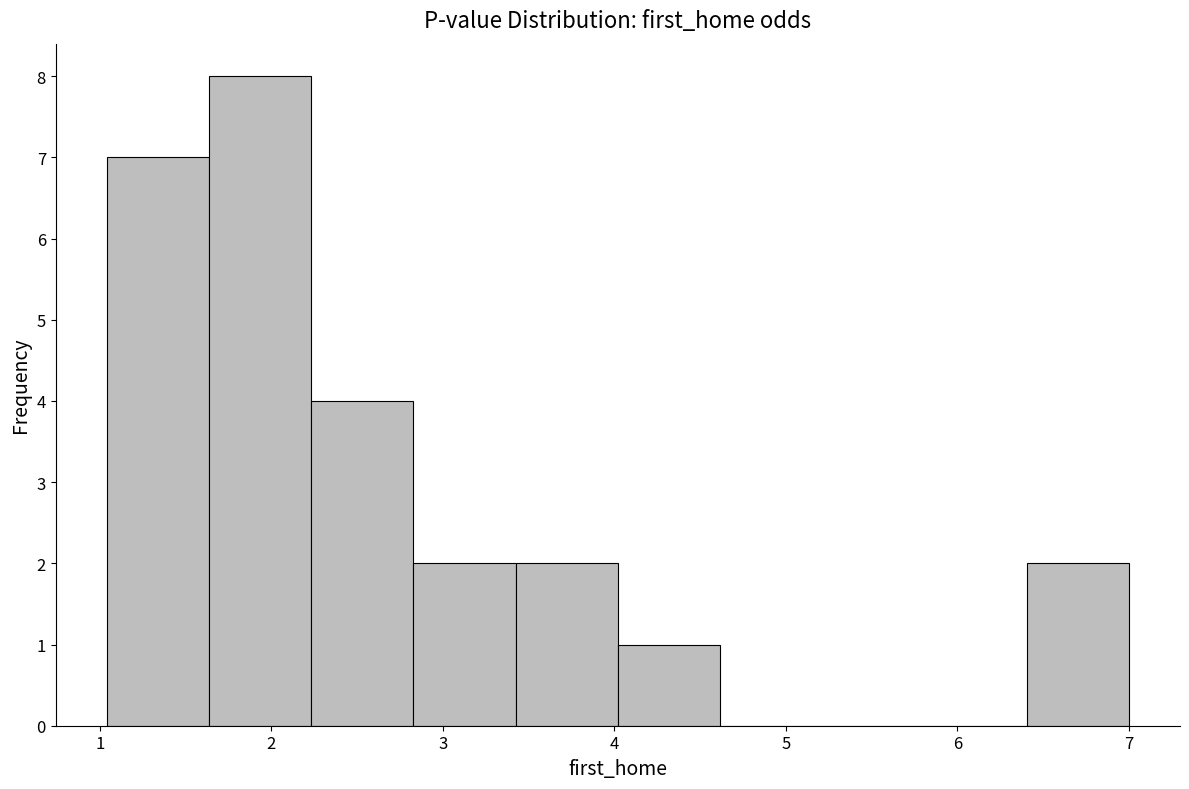

Reading left to right, transcribe this chart: for each bar, give the range it covers on the x-axis and its height. Neither the bar edges nor the heights are printed on the chart, so give them approximately, as read against the axes.

1.0 to 1.6: 7
1.6 to 2.2: 8
2.2 to 2.8: 4
2.8 to 3.4: 2
3.4 to 4.0: 2
4.0 to 4.6: 1
4.6 to 5.2: 0
5.2 to 5.8: 0
5.8 to 6.4: 0
6.4 to 7.0: 2